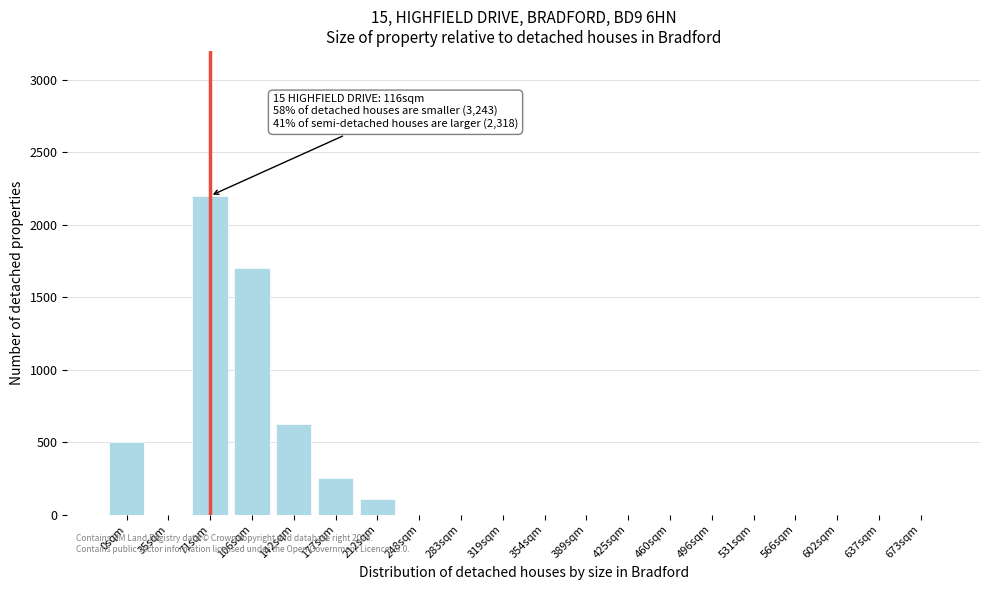

Reading left to right, extract all data points from this chart.

0sqm=500	35sqm=0	71sqm=2200	106sqm=1700	142sqm=625	177sqm=250	212sqm=110	248sqm=0	283sqm=0	319sqm=0	354sqm=0	389sqm=0	425sqm=0	460sqm=0	496sqm=0	531sqm=0	566sqm=0	602sqm=0	637sqm=0	673sqm=0